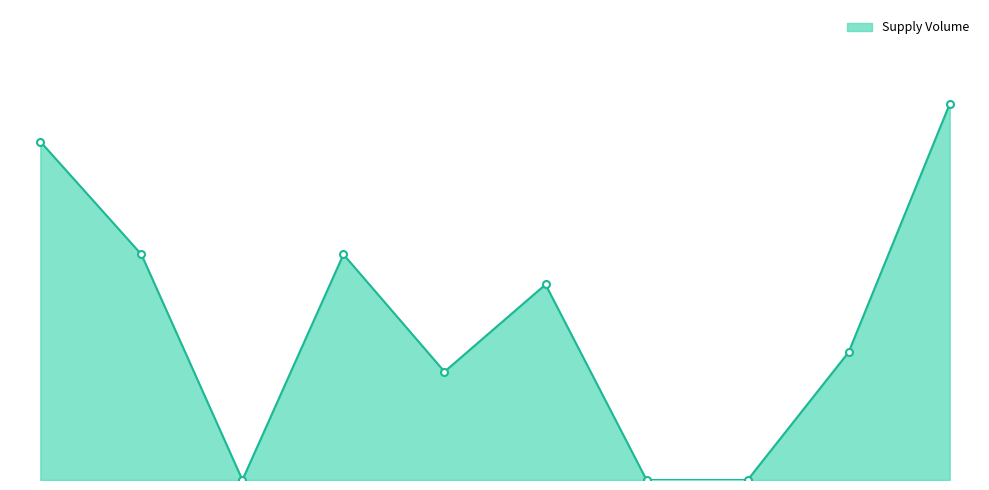

Does the chart have visible grid lines?

No